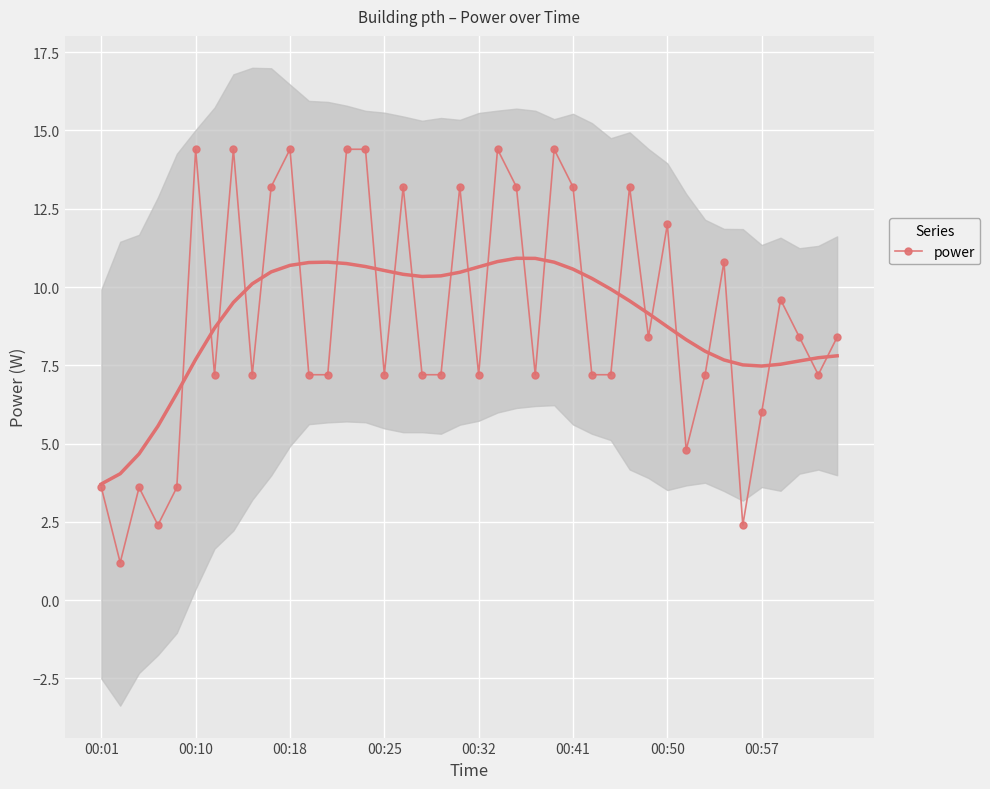

The value at 27 is 7.2. True or false?

True